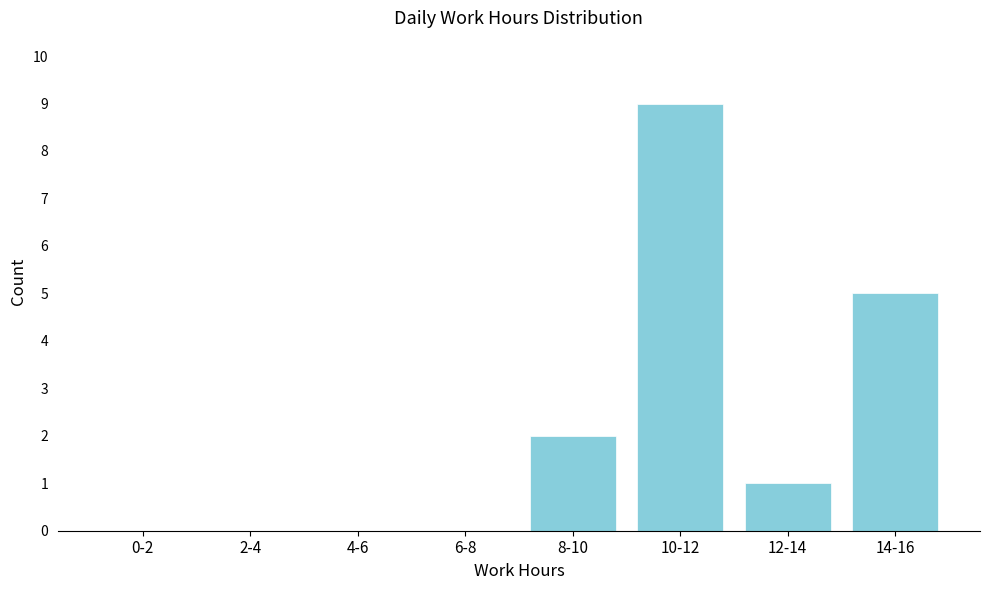

Reading left to right, what are all the values shown in this chart?

0-2=0	2-4=0	4-6=0	6-8=0	8-10=2	10-12=9	12-14=1	14-16=5